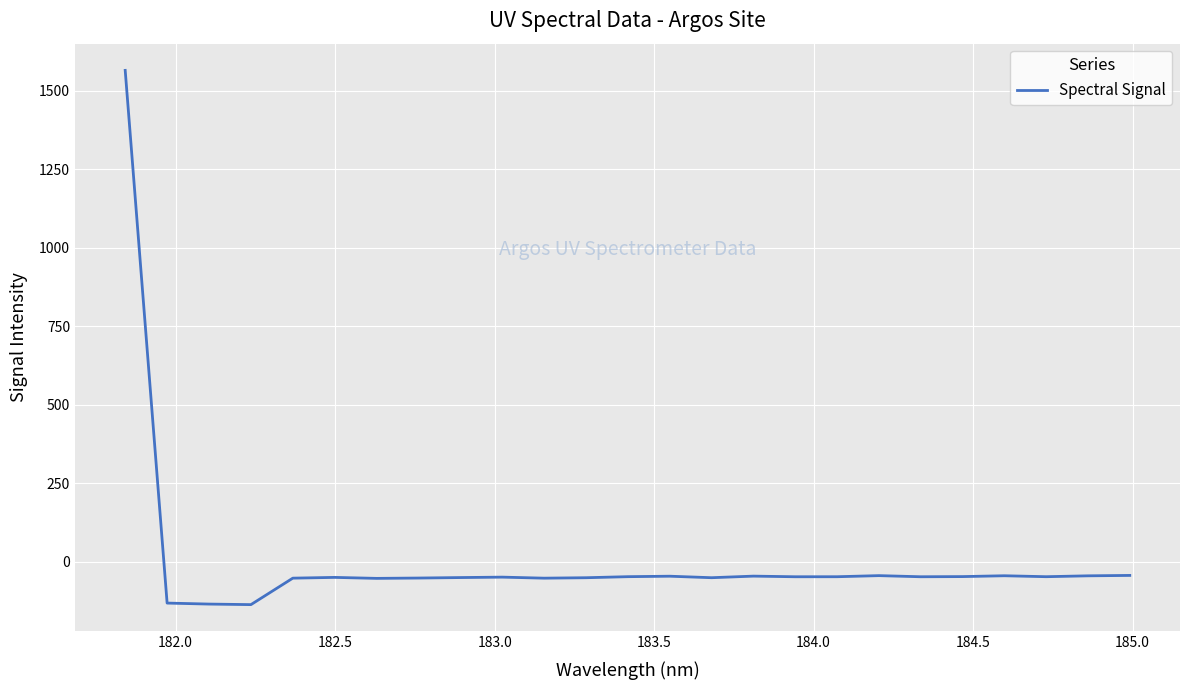

What is the minimum value shown in the chart?

-137.2